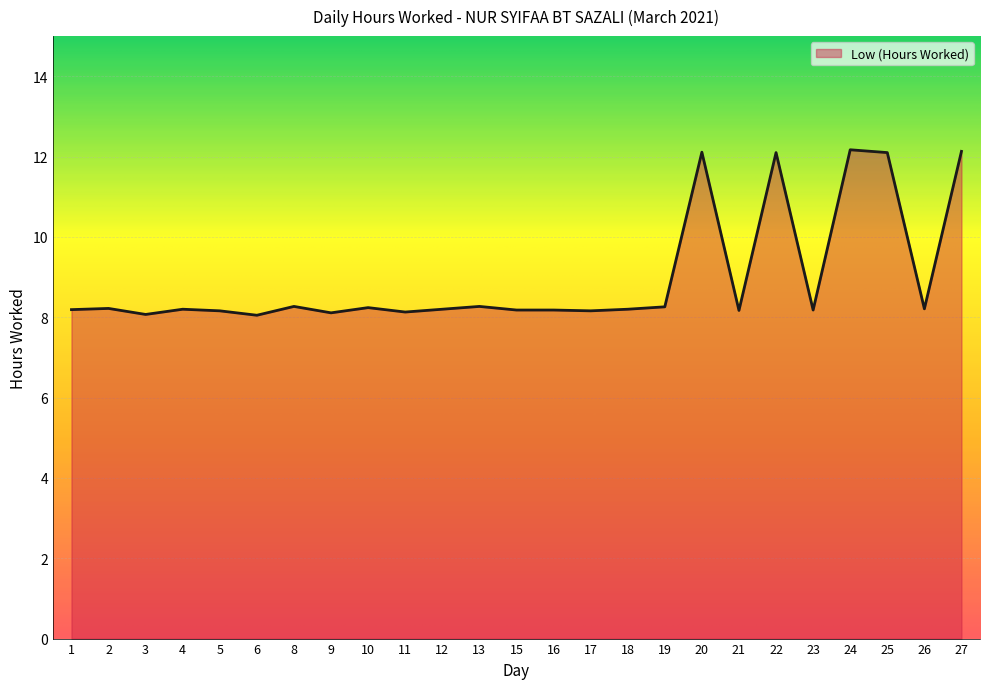

What is the smallest value displayed?

8.1